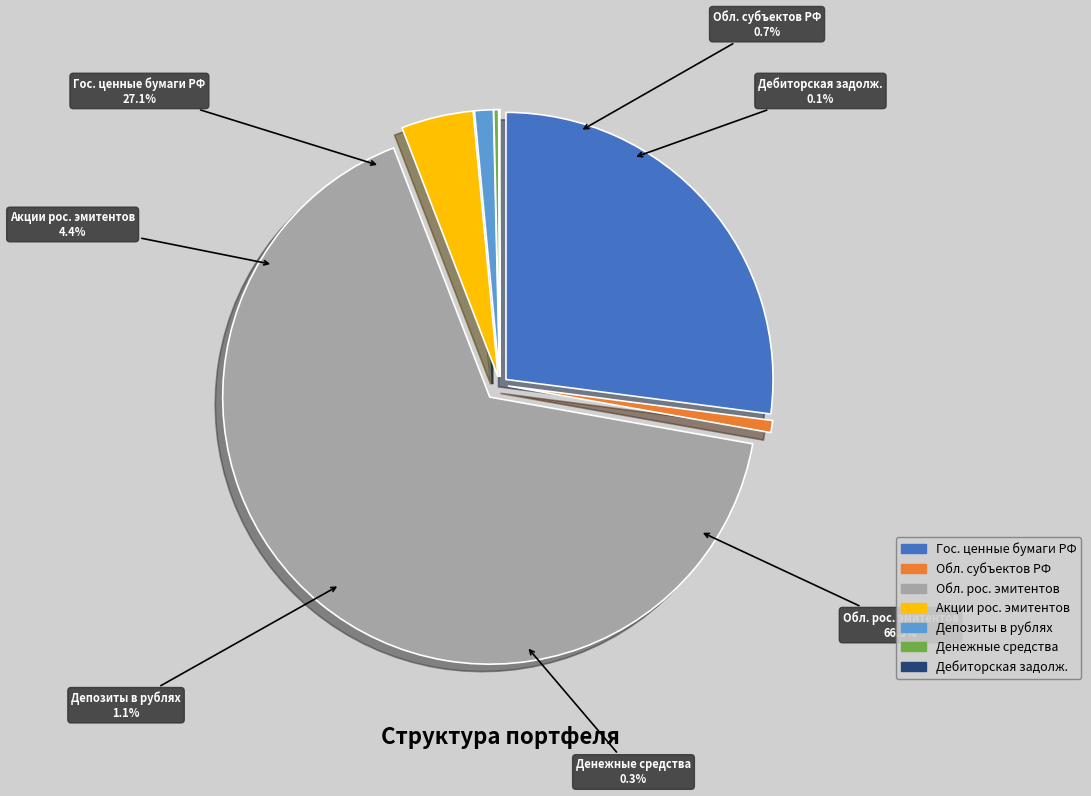

What is the largest slice in the pie chart?

Облигации российских эмитентов